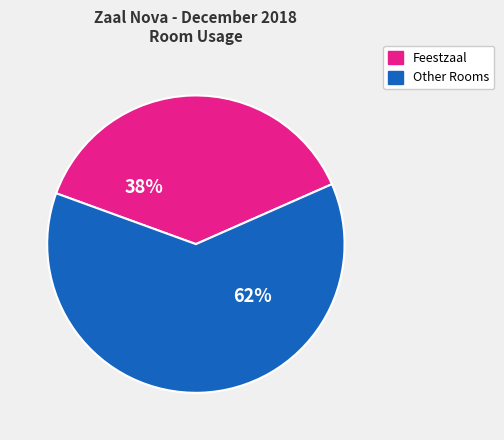

Is the sum of Other Rooms and Feestzaal greater than half?

Yes